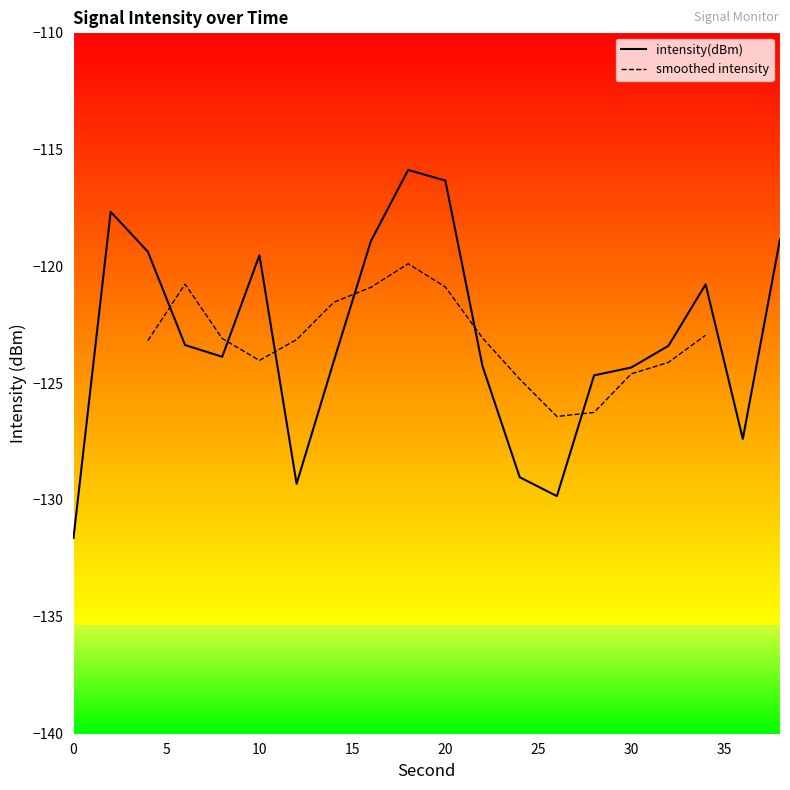

What is the sum of the values at 10 and 28?

-244.2